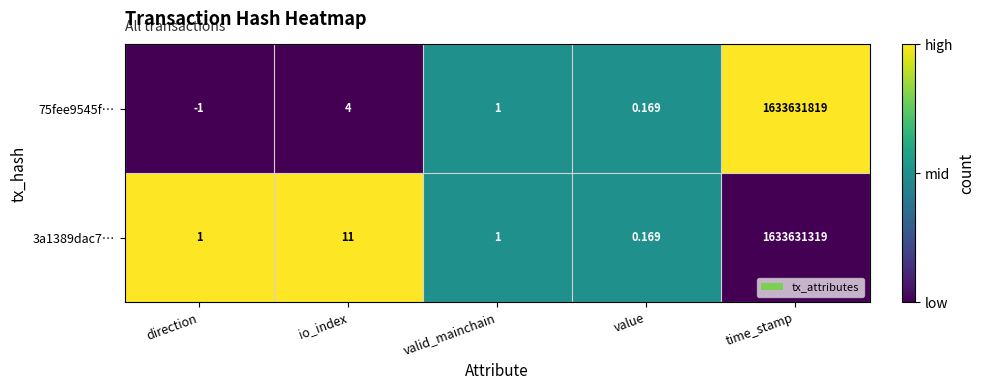

At which label does 75fee9545f… reach its peak?

time_stamp